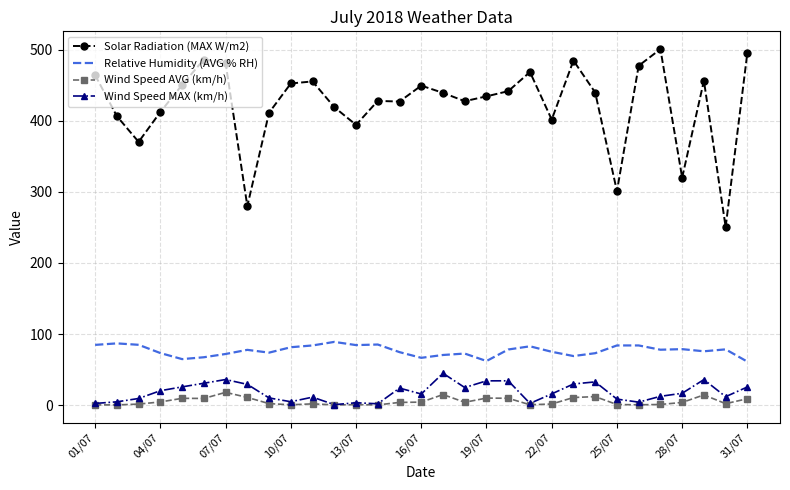

What is the sum of all Wind Speed MAX (km/h) values?

566.4